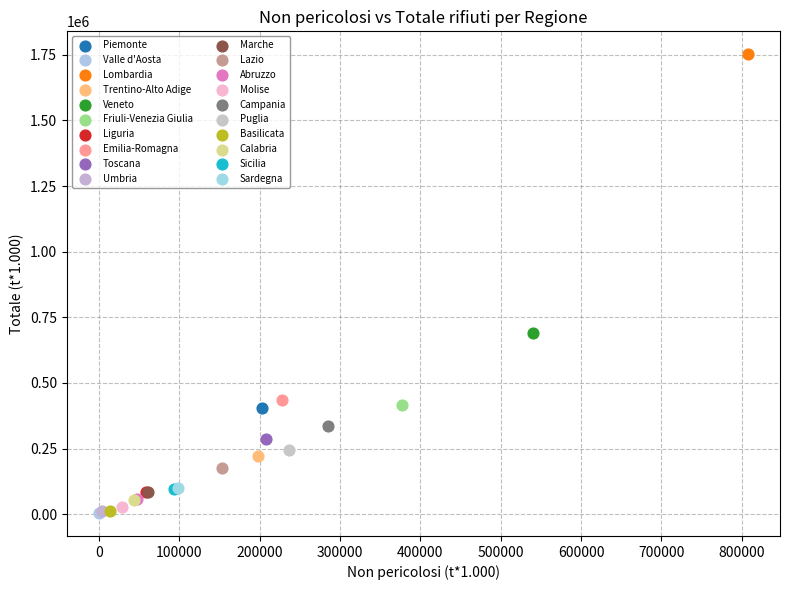

What are all the series names shown in the legend?

Piemonte, Valle d'Aosta, Lombardia, Trentino-Alto Adige, Veneto, Friuli-Venezia Giulia, Liguria, Emilia-Romagna, Toscana, Umbria, Marche, Lazio, Abruzzo, Molise, Campania, Puglia, Basilicata, Calabria, Sicilia, Sardegna